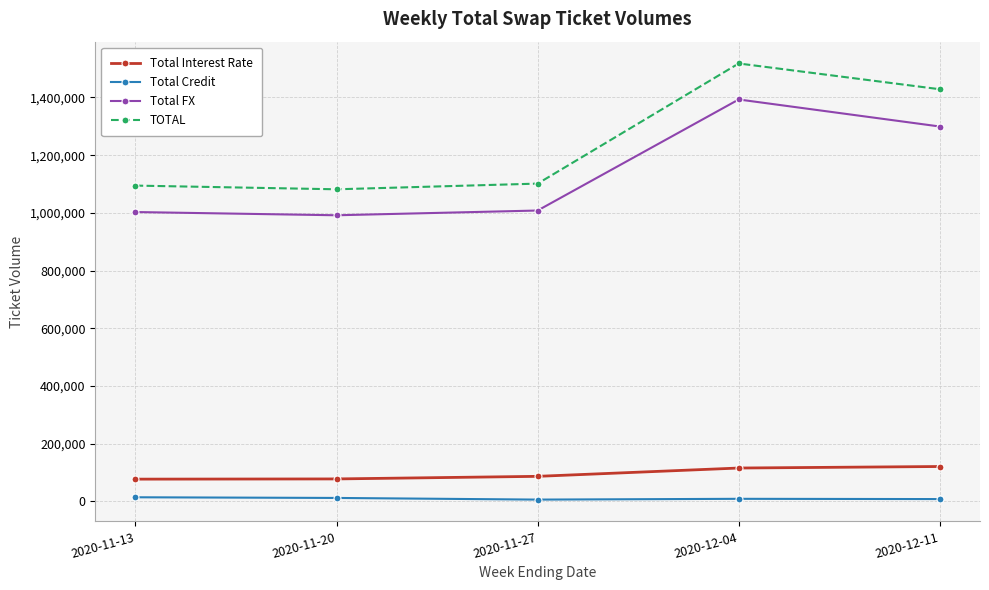

What is the greatest value displayed?

1517876